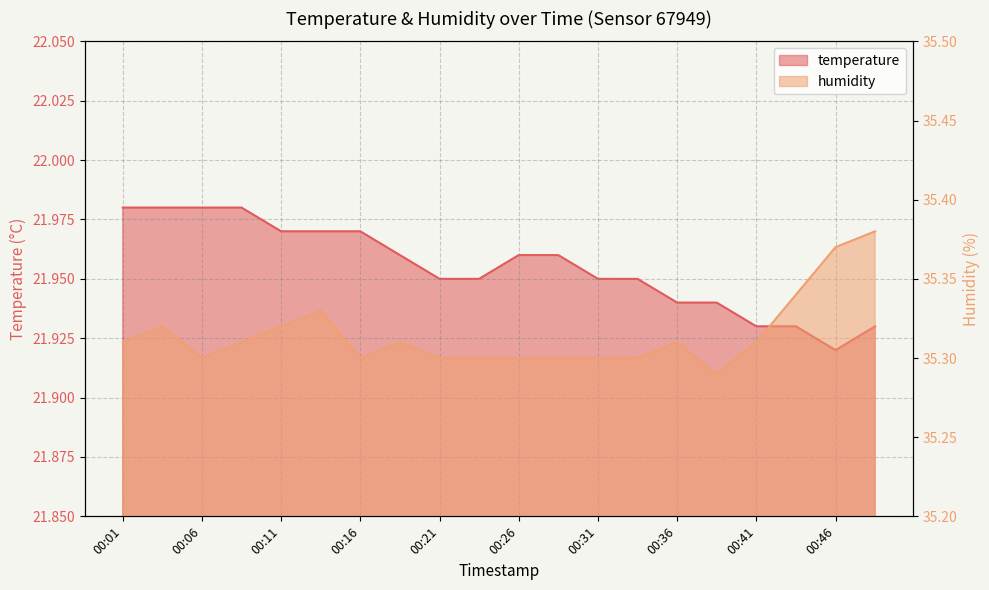

Which series has the largest range (max minus min)?

humidity